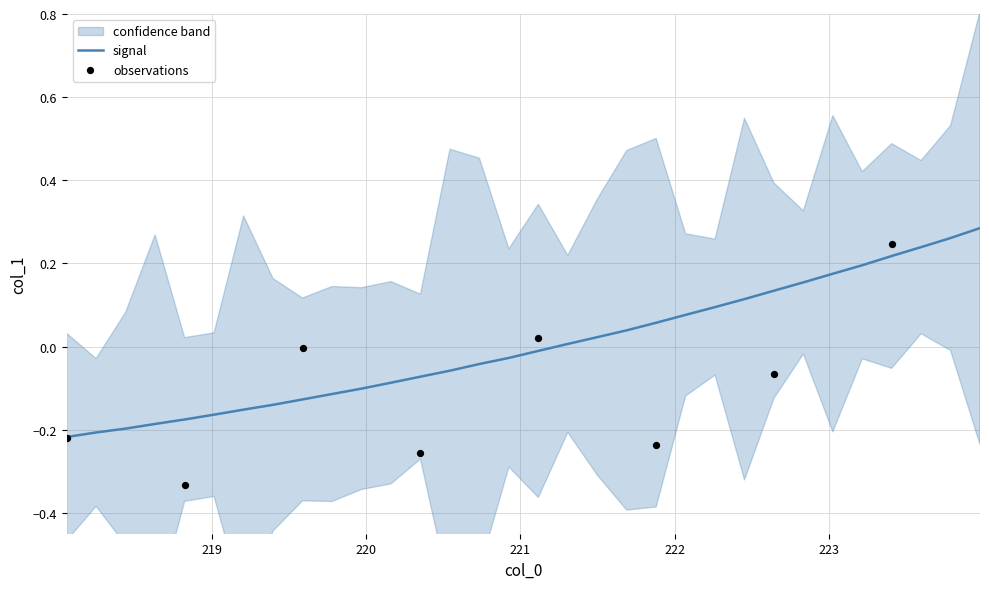

What is the change in value from 220.1623 to 222.0721?

+0.2